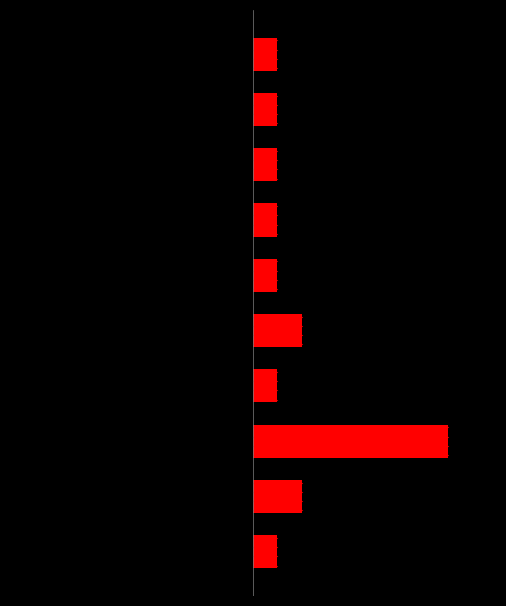

Reading left to right, extract all data points from this chart.

Left Group: -1	-3	-1	-1	-1	-1	-1	-1	-1	-1
Right Group: 1	2	8	1	2	1	1	1	1	1